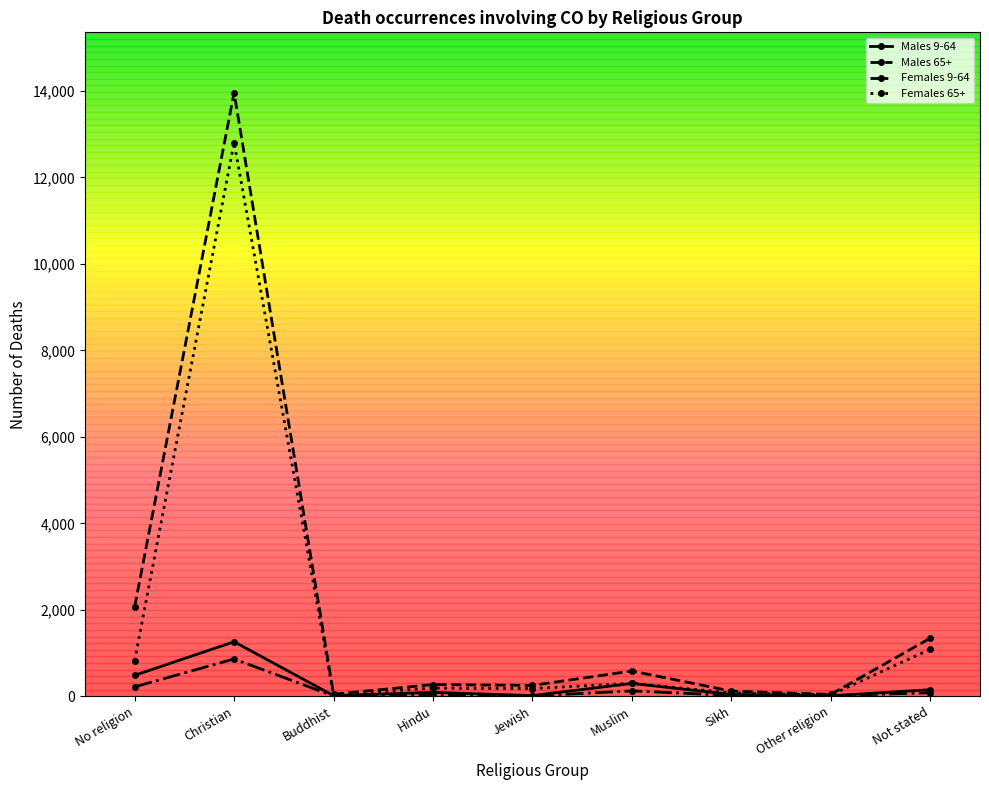

Is the value of Females 9-64 at Jewish greater than the value of Males 9-64 at Not stated?

No